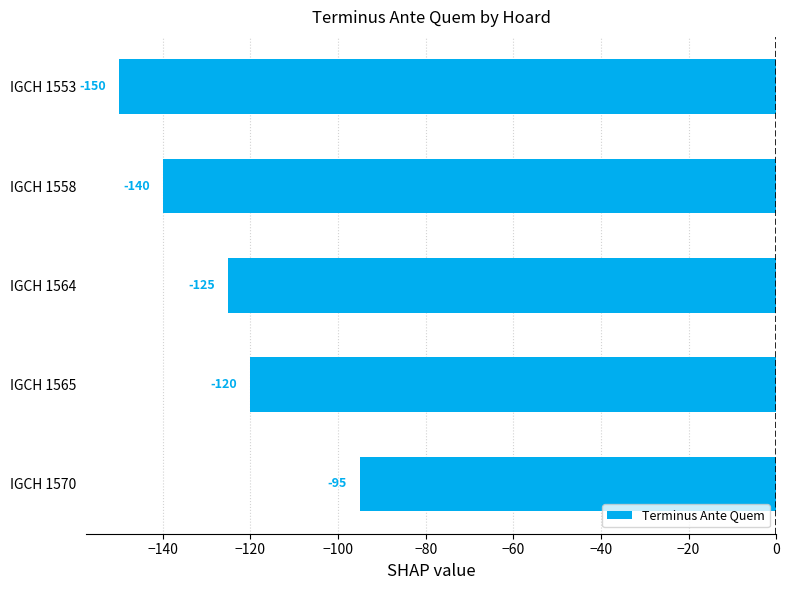

What is the sum of all values?

-630